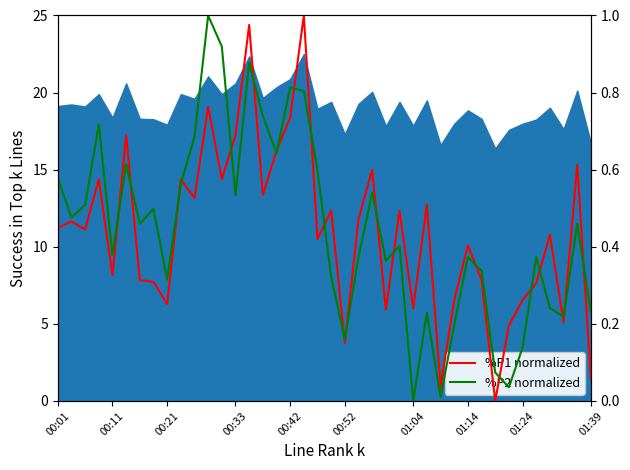

How many interior local peaks does the %P2 normalized series have?

12